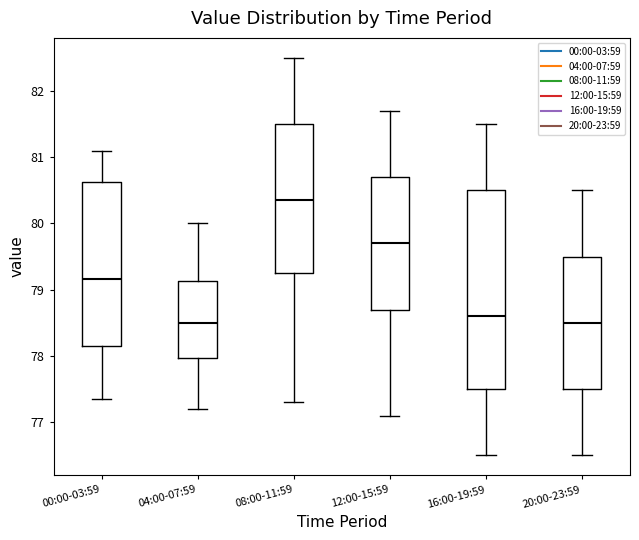

Where does the lower whisker of the box for 12:00-15:59 end on the y-axis? The values are not printed on the chart, so give them approximately, as read against the axis.

77.1